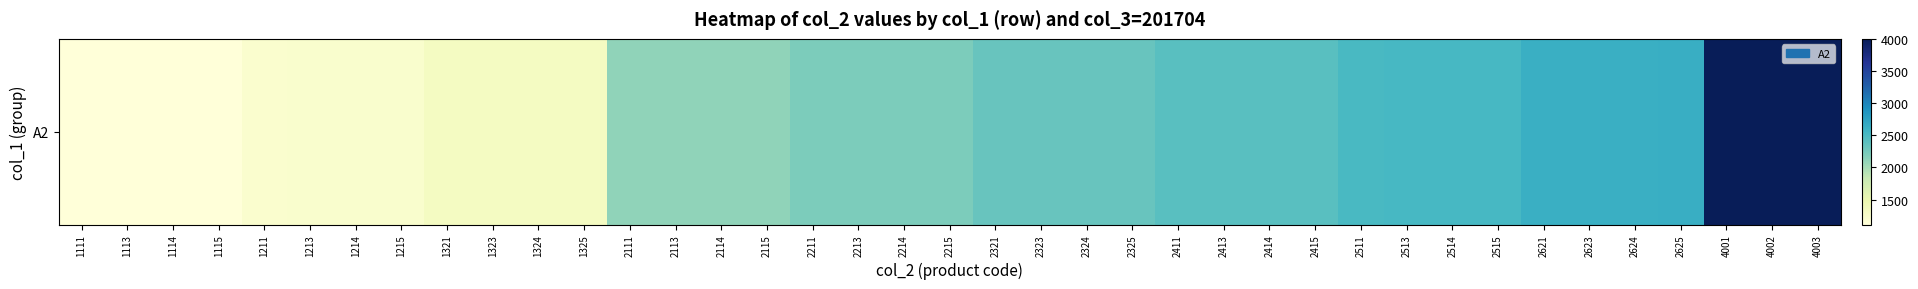

List the labels in order of value, smallest first.

1111, 1113, 1114, 1115, 1211, 1213, 1214, 1215, 1321, 1323, 1324, 1325, 2111, 2113, 2114, 2115, 2211, 2213, 2214, 2215, 2321, 2323, 2324, 2325, 2411, 2413, 2414, 2415, 2511, 2513, 2514, 2515, 2621, 2623, 2624, 2625, 4001, 4002, 4003